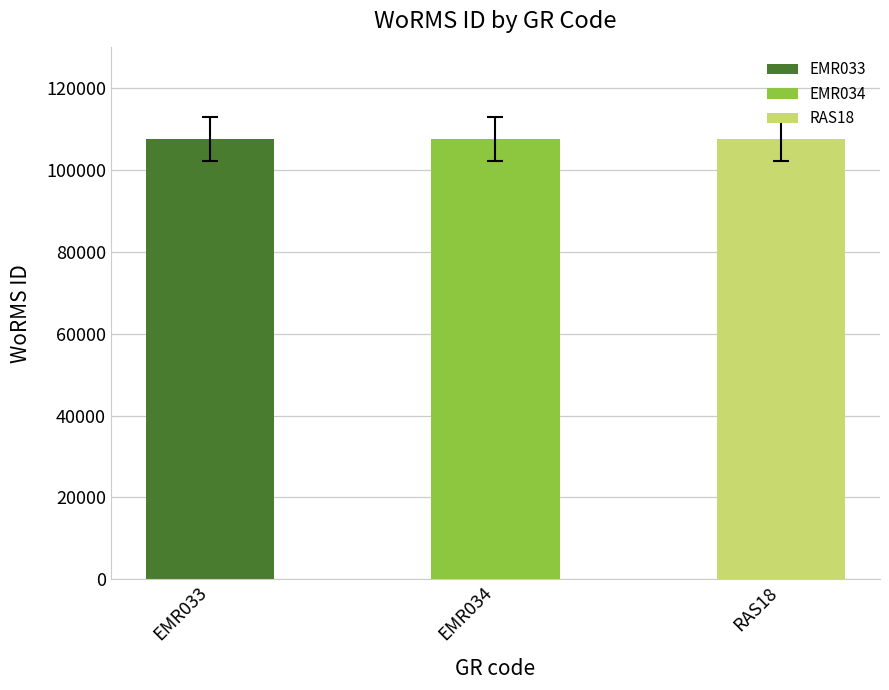

Count the values in the range 107614 to 107616.

3